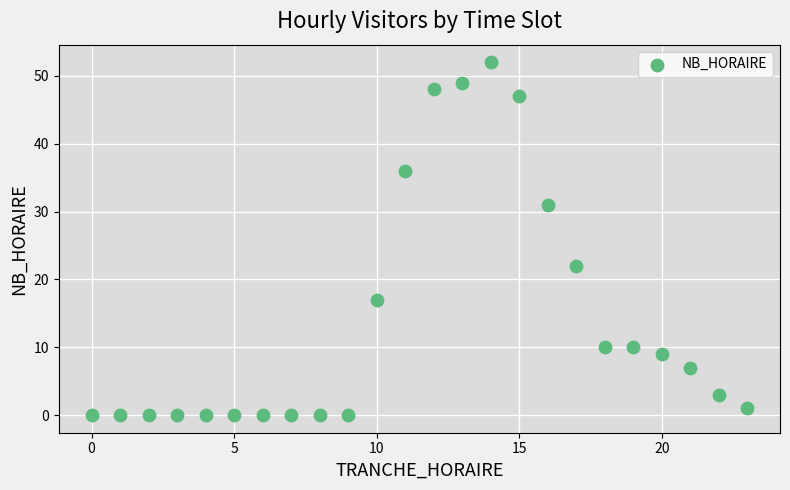

What is the range of X values (max minus min)?

23